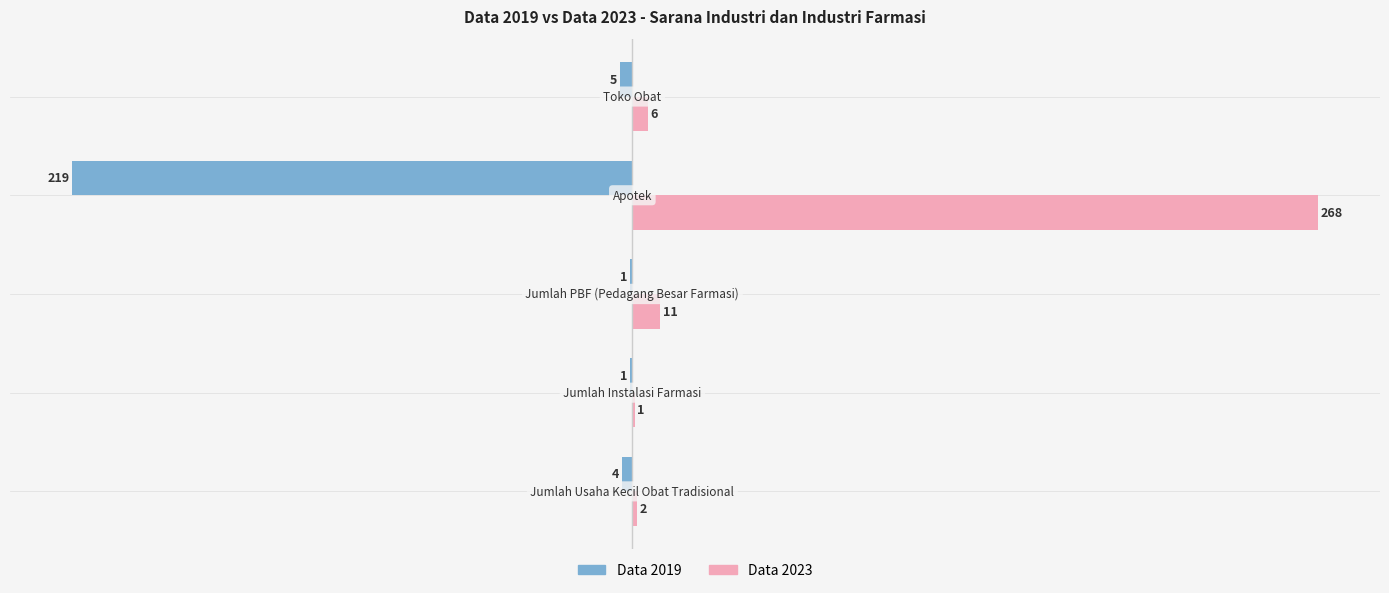

What is the sum of all Data 2019 values?

-230